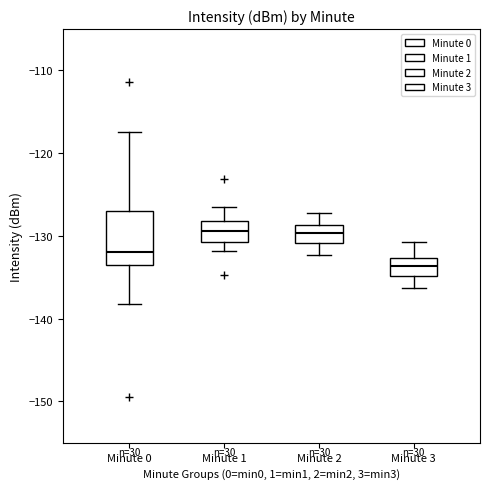

Which box has the lowest median line?

Minute 3